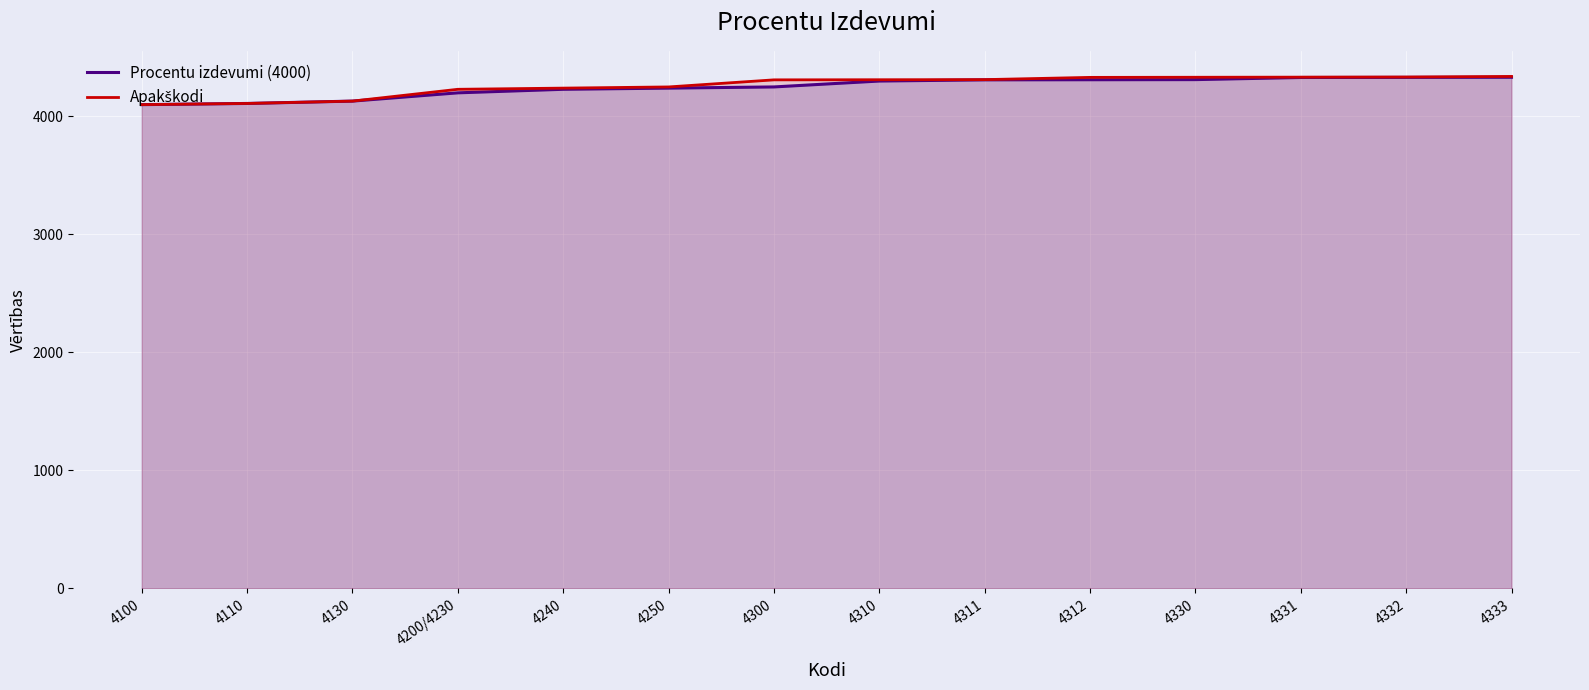

List the series in order of their overall mean, lowest first.

Procentu izdevumi (4000), Apakškodi